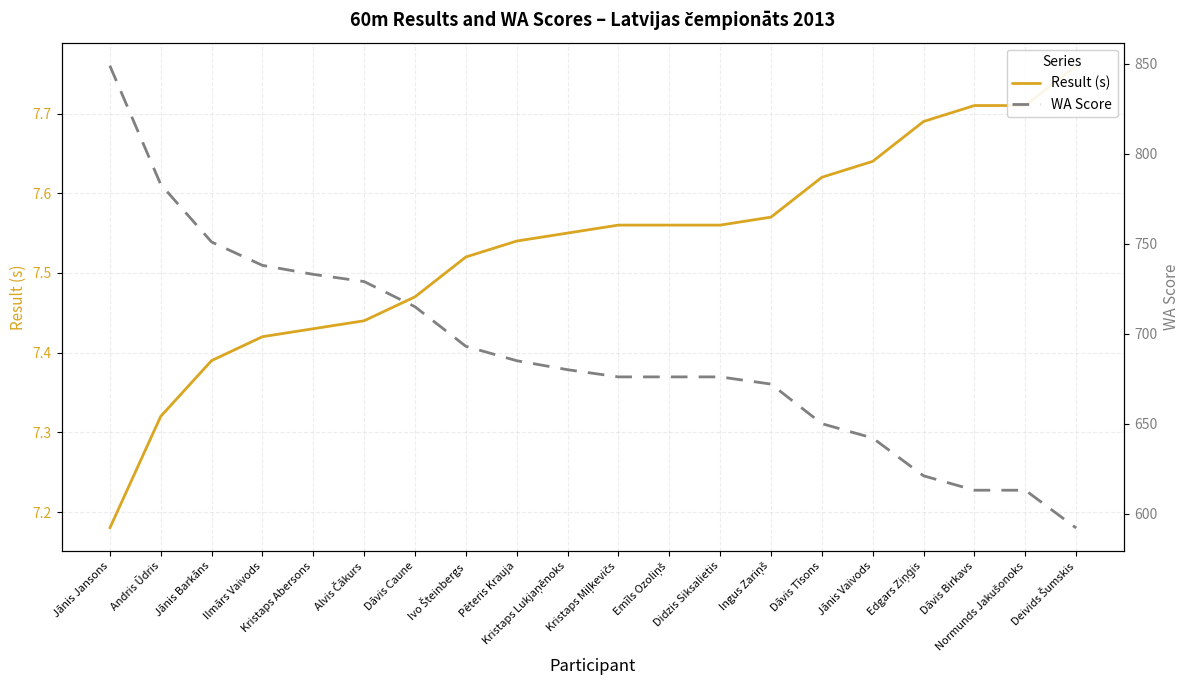

Reading right to left, what are all the values shown in this chart?

Result (s): 7.8	7.7	7.7	7.7	7.6	7.6	7.6	7.6	7.6	7.6	7.5	7.5	7.5	7.5	7.4	7.4	7.4	7.4	7.3	7.2
WA Score: 592.0	613.0	613.0	621.0	642.0	650.0	672.0	676.0	676.0	676.0	680.0	685.0	693.0	715.0	729.0	733.0	738.0	751.0	783.0	849.0